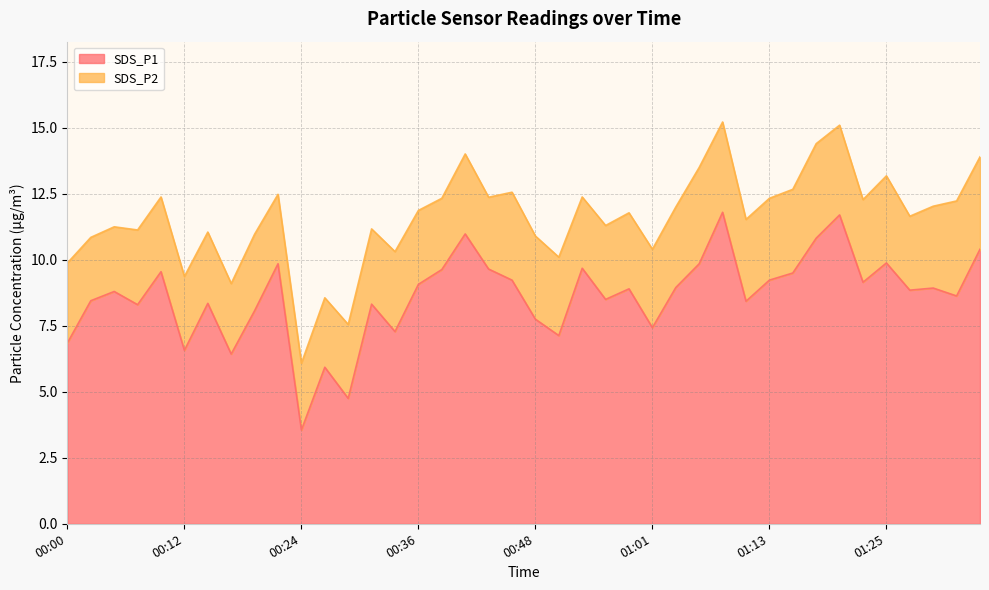

Reading left to right, extract all data points from this chart.

00:00=6.8	00:02=8.4	00:05=8.8	00:07=8.3	00:10=9.6	00:12=6.6	00:14=8.3	00:17=6.4	00:19=8.1	00:22=9.8	00:24=3.5	00:27=5.9	00:29=4.8	00:31=8.3	00:34=7.3	00:36=9.1	00:39=9.6	00:41=11.0	00:44=9.7	00:46=9.2	00:48=7.8	00:51=7.1	00:53=9.7	00:56=8.5	00:58=8.9	01:01=7.4	01:03=8.9	01:06=9.8	01:08=11.8	01:10=8.4	01:13=9.2	01:15=9.5	01:18=10.8	01:20=11.7	01:23=9.2	01:25=9.9	01:28=8.8	01:30=8.9	01:33=8.6	01:35=10.4